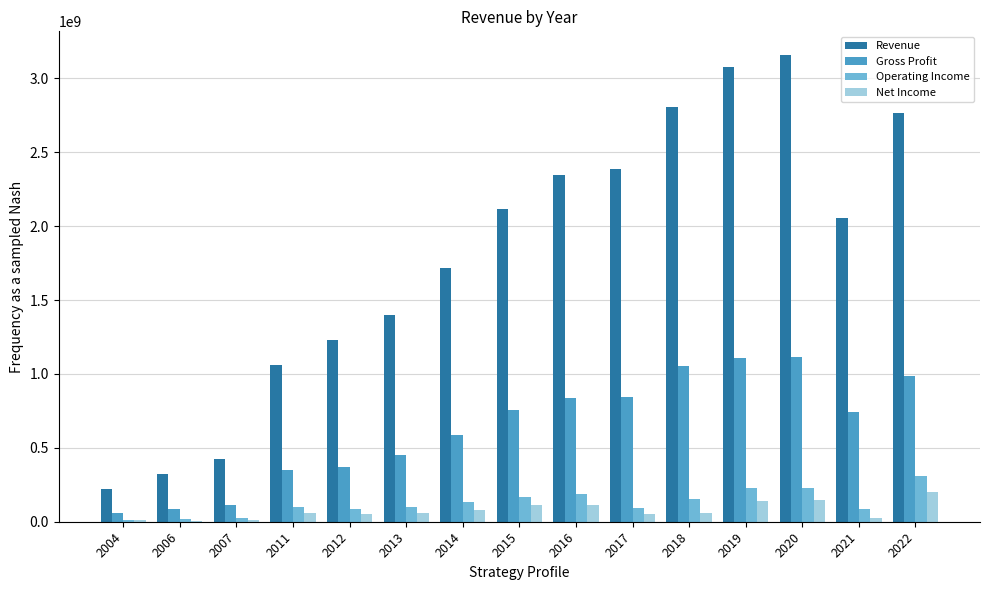

Is the value of Operating Income at 2022 greater than the value of Revenue at 2021?

No